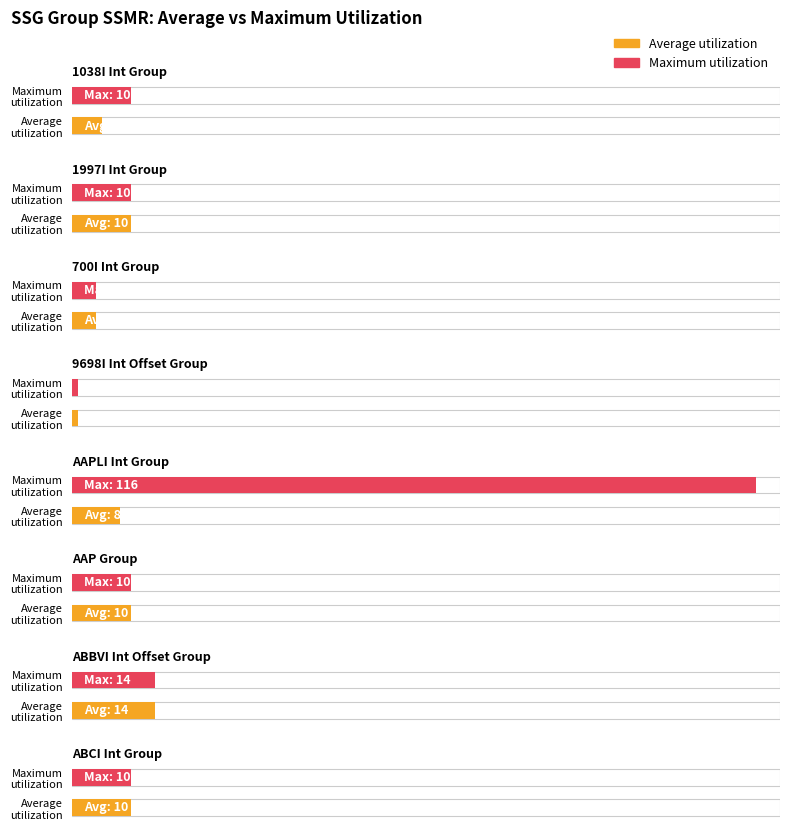

How many groups of bars are there?

8